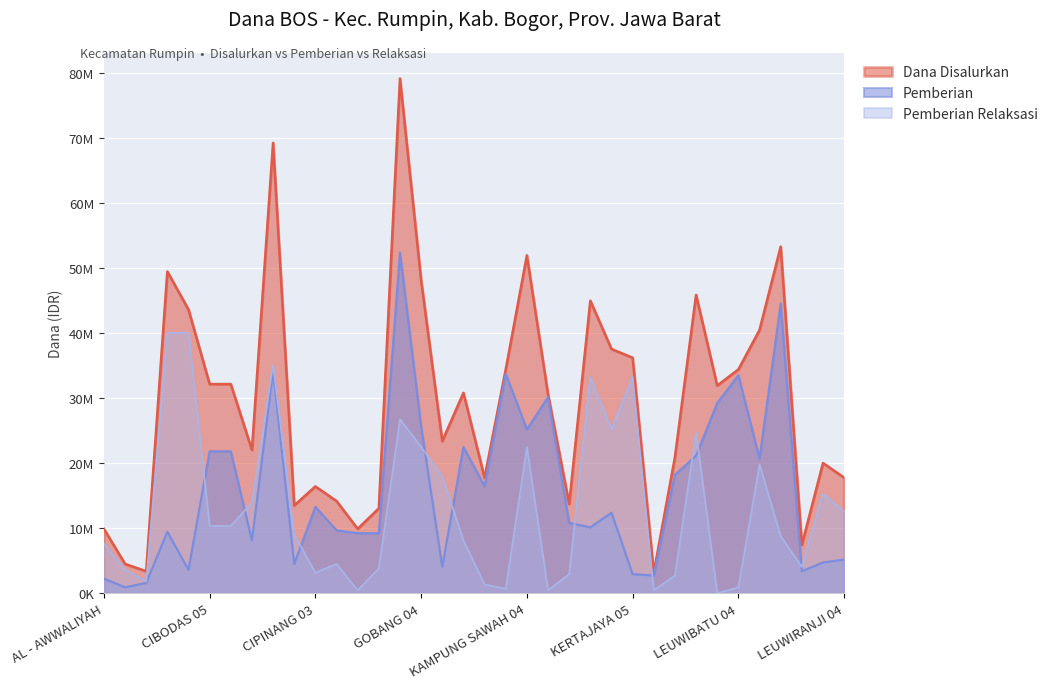

Reading right to left, extract all data points from this chart.

Dana Disalurkan: 17775000	20025000	7425000	53325000	40500000	34425000	31950000	45900000	20925000	3150000	36225000	37575000	45000000	13725000	30600000	51975000	34425000	17775000	30825000	23400000	48150000	79200000	13050000	9900000	14175000	16425000	13500000	69300000	22050000	32175000	32175000	43650000	49500000	3375000	4500000	9900000
Pemberian: 5175000	4725000	3375000	44550000	20700000	33525000	29250000	21150000	18225000	2700000	2925000	12375000	10125000	10800000	30150000	25200000	33750000	16425000	22500000	4050000	25650000	52425000	9225000	9225000	9675000	13275000	4500000	34200000	8100000	21825000	21825000	3600000	9450000	1575000	900000	2250000
Pemberian Relaksasi: 12600000	15300000	4050000	8775000	19800000	900000	0	24750000	2700000	450000	33300000	25200000	33300000	2925000	450000	22500000	675000	1350000	8100000	18000000	22500000	26775000	3825000	450000	4500000	3150000	9000000	35100000	13950000	10350000	10350000	40050000	40050000	1800000	3600000	7650000